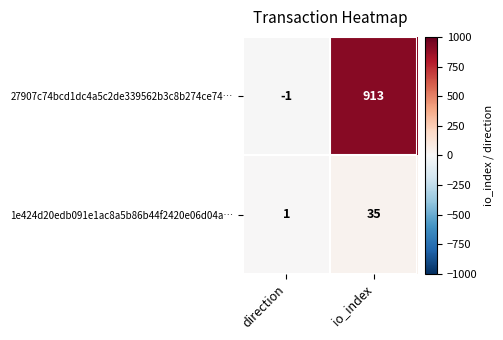

Which series has the largest total across all categories?

27907c74bcd1dc4a5c2de339562b3c8b274ce74…